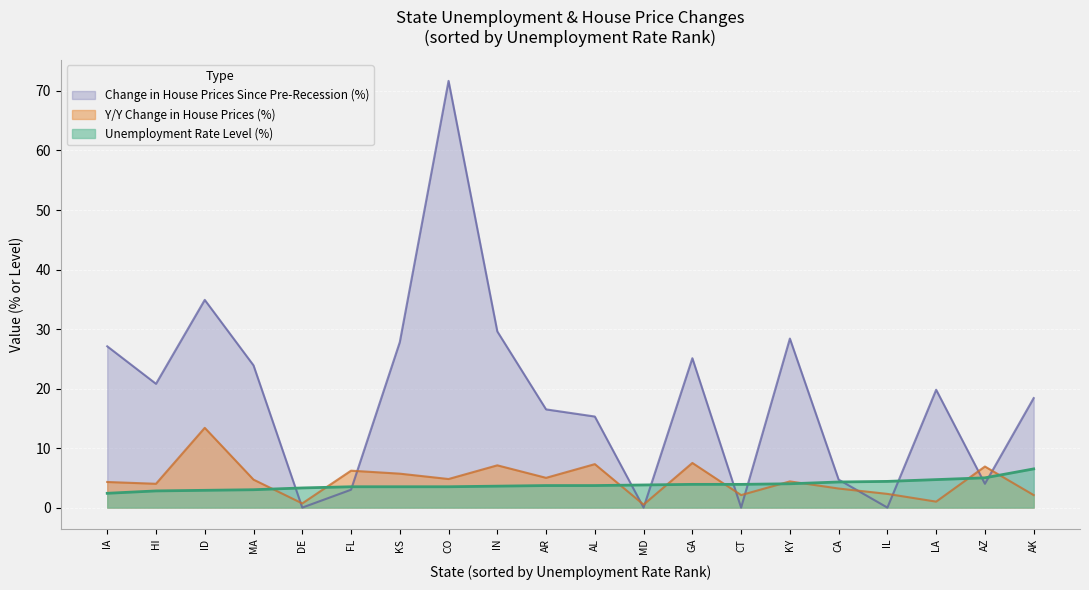

Is it true that Y/Y Change in House Prices (%) equals 2.9 at GA?

False